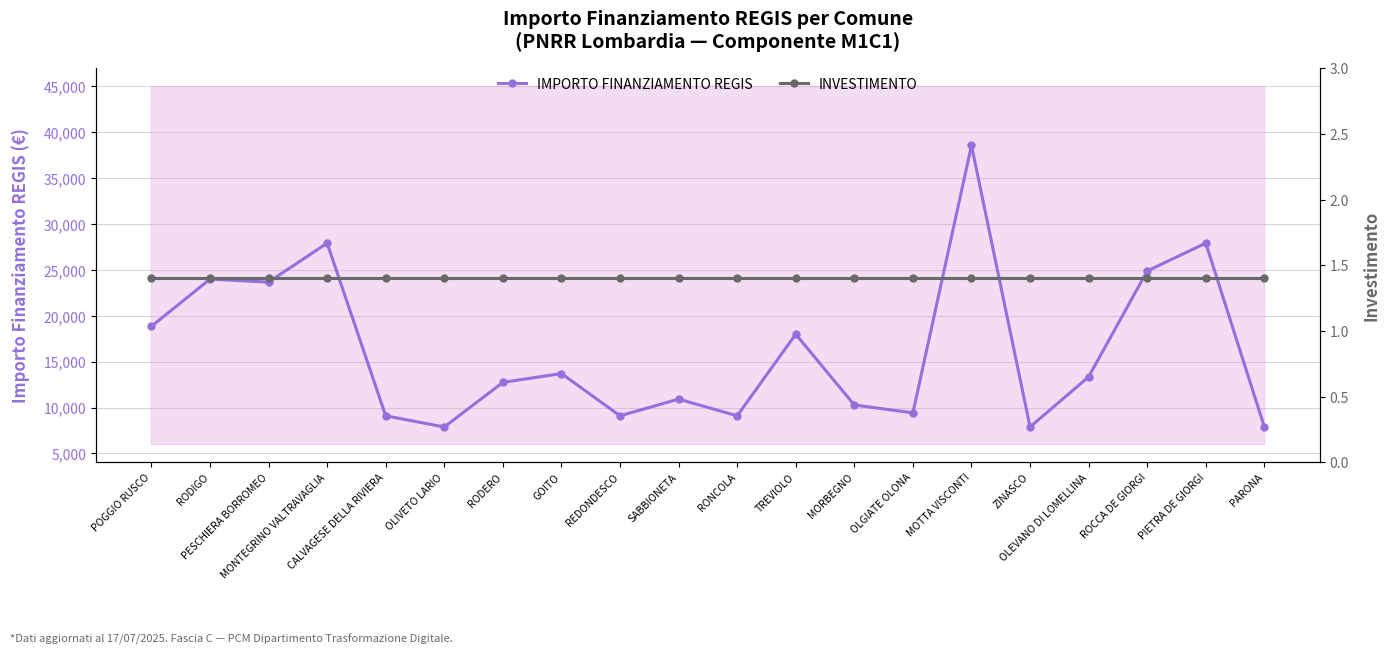

Is it true that IMPORTO FINANZIAMENTO REGIS equals 10284.0 at MORBEGNO?

True